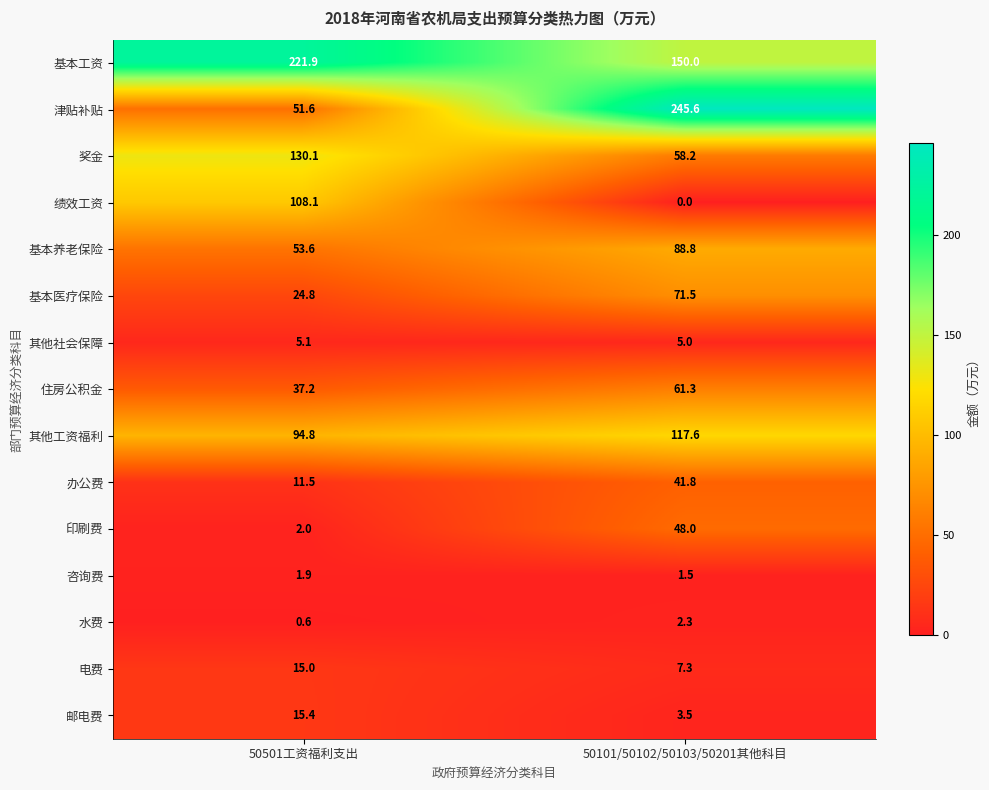

What is the sum of all 咨询费 values?

3.4